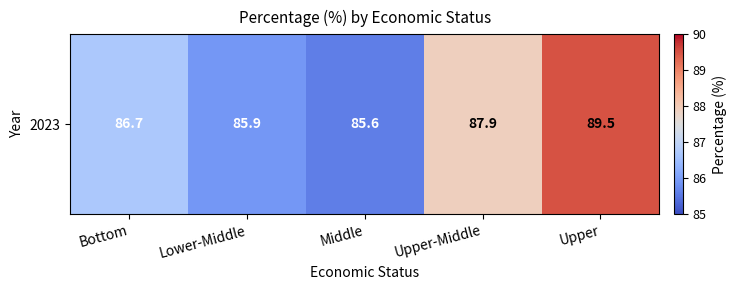

How many values are below 86?

2